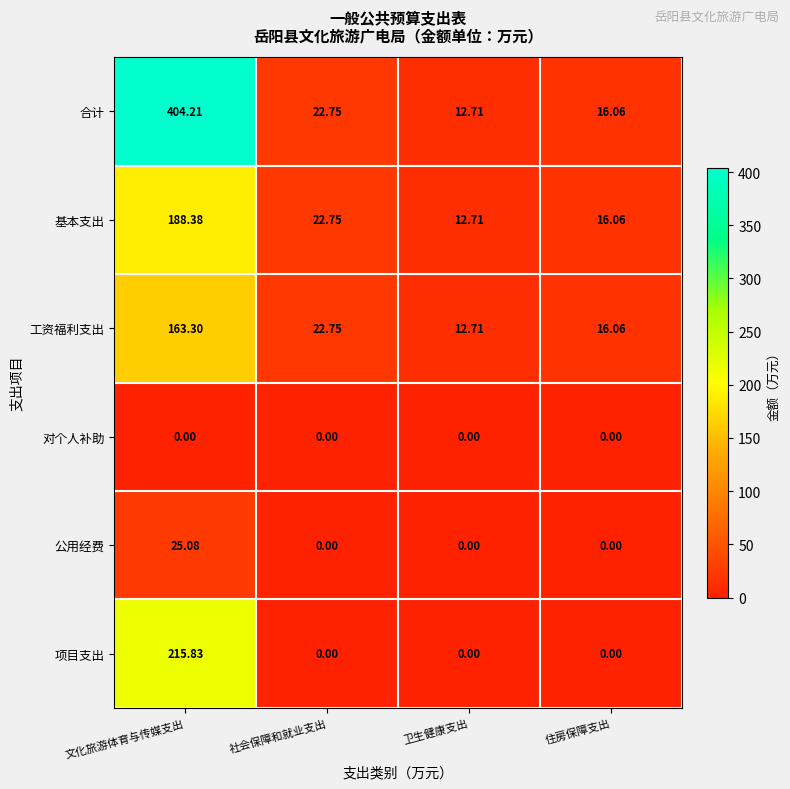

At which label does 公用经费 reach its peak?

文化旅游体育与传媒支出